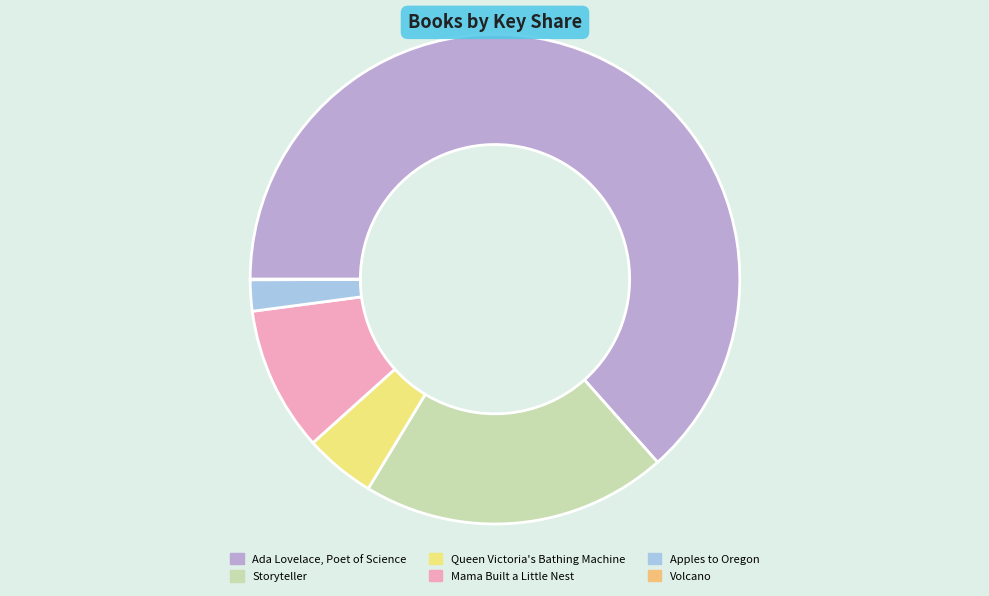

Do Apples to Oregon and Mama Built a Little Nest together represent more than half of the pie?

No